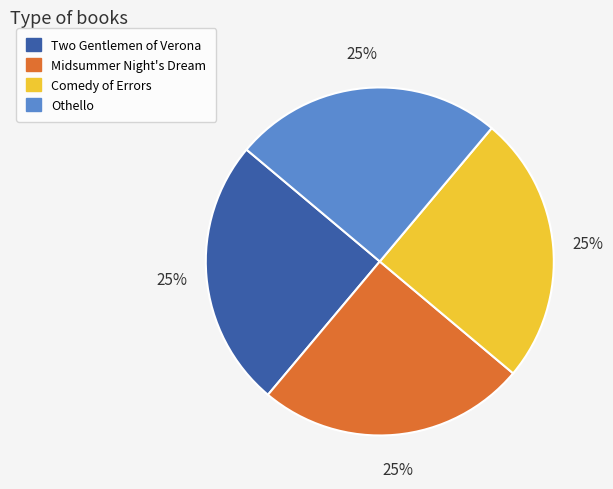

To the nearest percent, what percentage of the pie is Othello?

25%